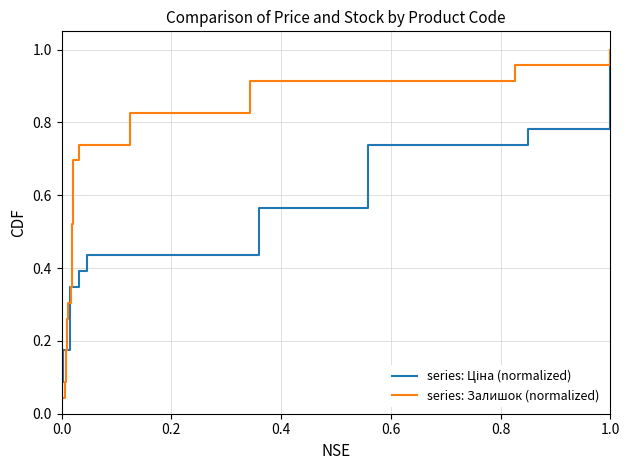

At how many categories does at least one series exceed 0?

23